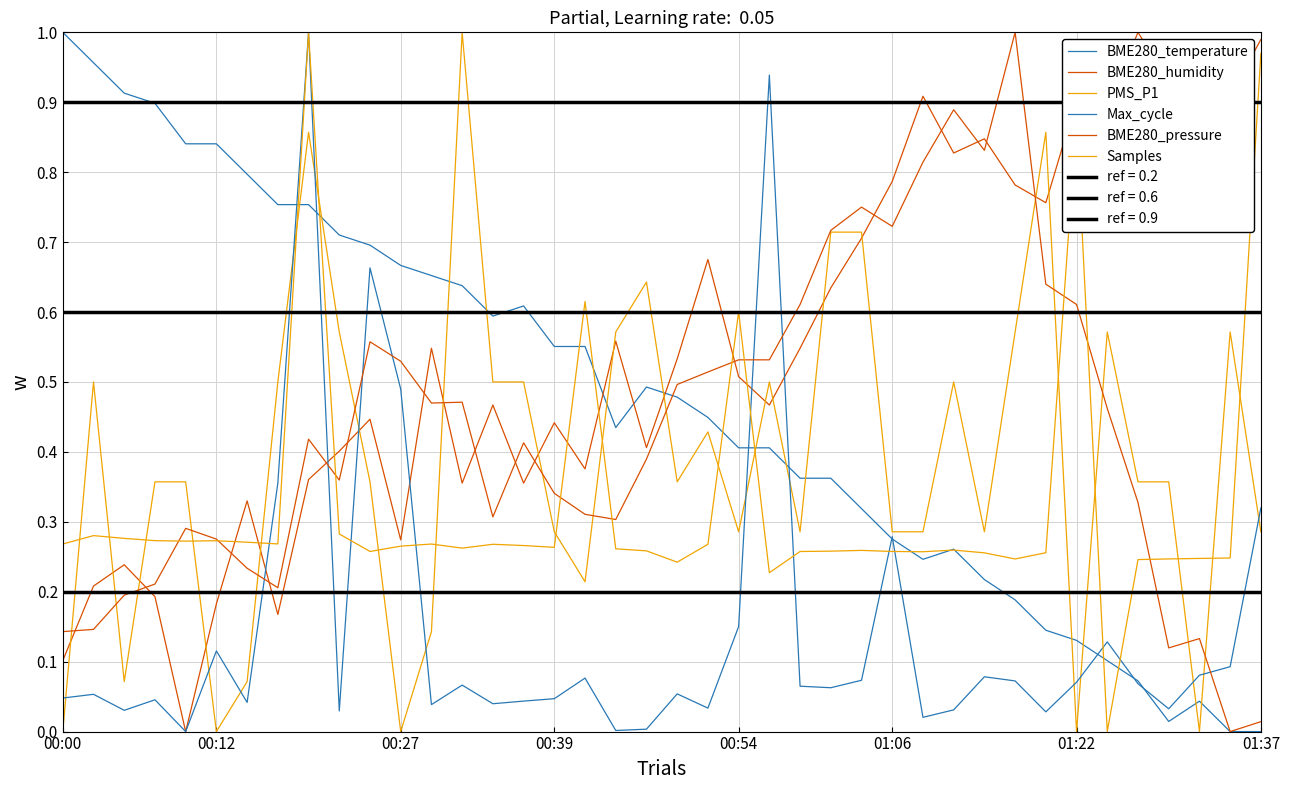

How many intersections are there between PMS_P1 and Samples?

18